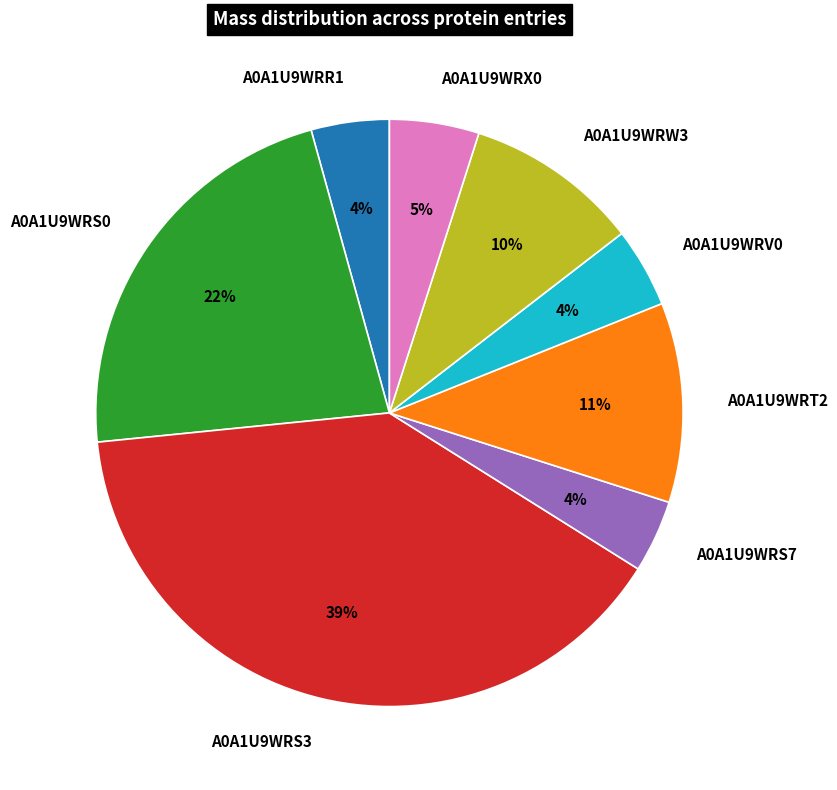

The A0A1U9WRT2 slice represents 11% of the pie. True or false?

True